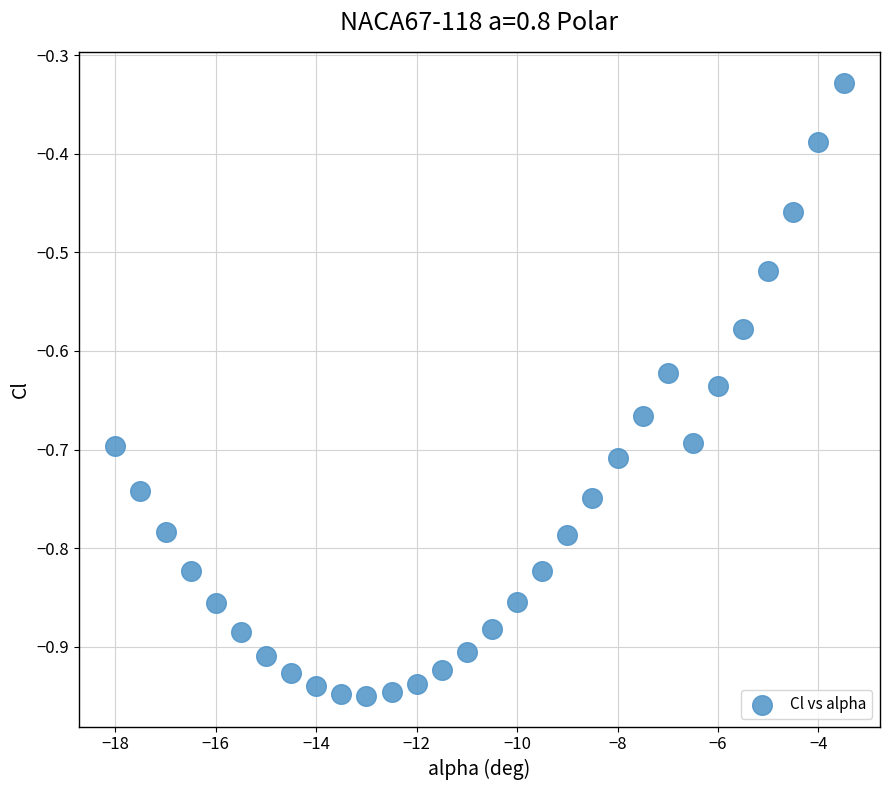

What is the range of X values (max minus min)?

14.5